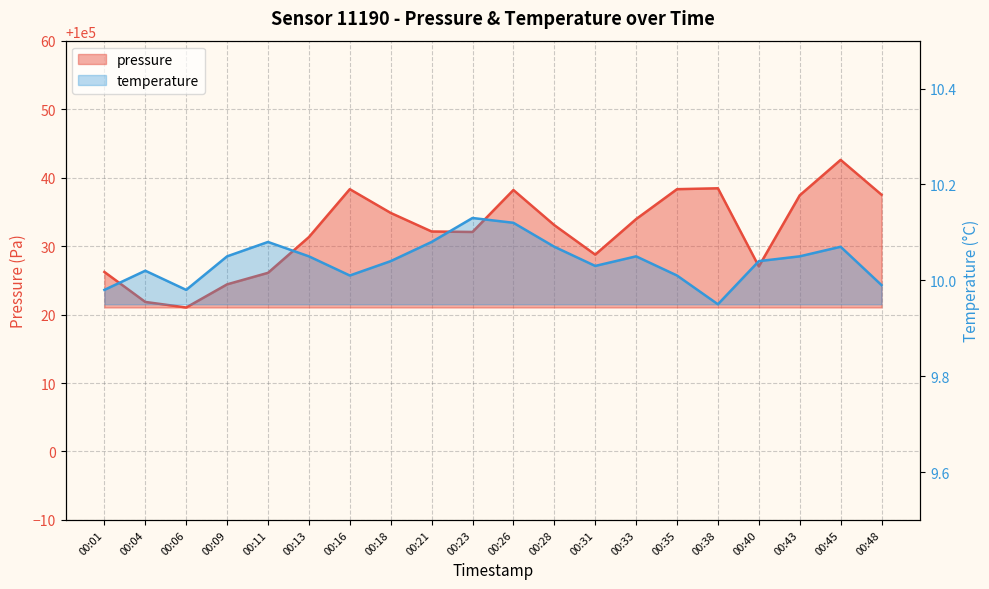

Reading right to left, extract all data points from this chart.

pressure: 100037.5	100042.6	100037.4	100027.0	100038.4	100038.3	100033.9	100028.8	100033.1	100038.2	100032.1	100032.1	100034.8	100038.3	100031.3	100026.1	100024.4	100021.0	100021.8	100026.2
temperature: 10.0	10.1	10.1	10.0	9.9	10.0	10.1	10.0	10.1	10.1	10.1	10.1	10.0	10.0	10.1	10.1	10.1	10.0	10.0	10.0